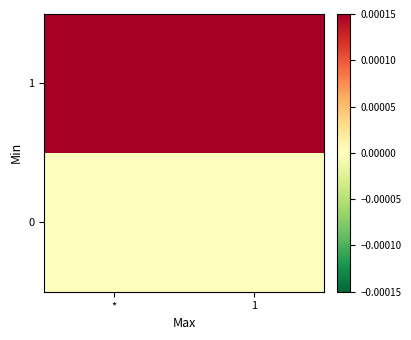

Which series has the largest total across all categories?

1